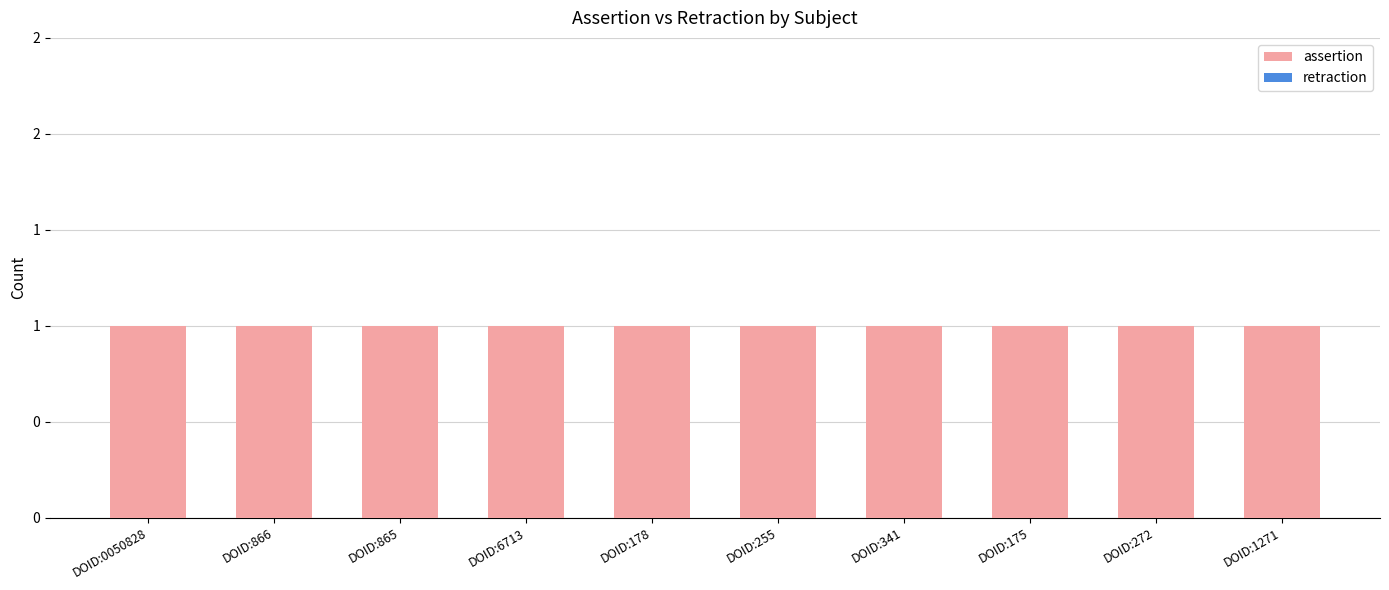

Rank the categories by assertion value from highest to lowest.

DOID:0050828, DOID:866, DOID:865, DOID:6713, DOID:178, DOID:255, DOID:341, DOID:175, DOID:272, DOID:1271